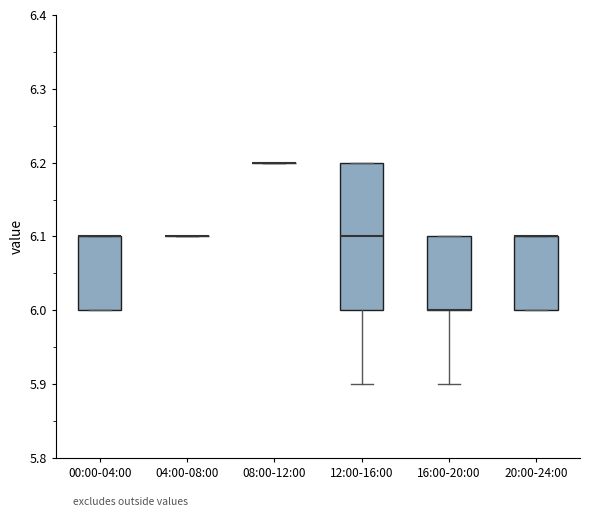

Reading left to right, transcribe this box plot: for each box, give where its median line is, the range the box spans, and where its two whiskers end, as read against the y-axis. The values are not printed on the chart, so give them approximately, as read against the axis.

00:00-04:00: median 6.1 (drawn on the box's upper edge), box 6.0 to 6.1, whiskers 6.0 to 6.1
04:00-08:00: box collapsed to a line at 6.1, whiskers 6.1 to 6.1
08:00-12:00: box collapsed to a line at 6.2, whiskers 6.2 to 6.2
12:00-16:00: median 6.1, box 6.0 to 6.2, whiskers 5.9 to 6.2
16:00-20:00: median 6.0 (drawn on the box's lower edge), box 6.0 to 6.1, whiskers 5.9 to 6.1
20:00-24:00: median 6.1 (drawn on the box's upper edge), box 6.0 to 6.1, whiskers 6.0 to 6.1